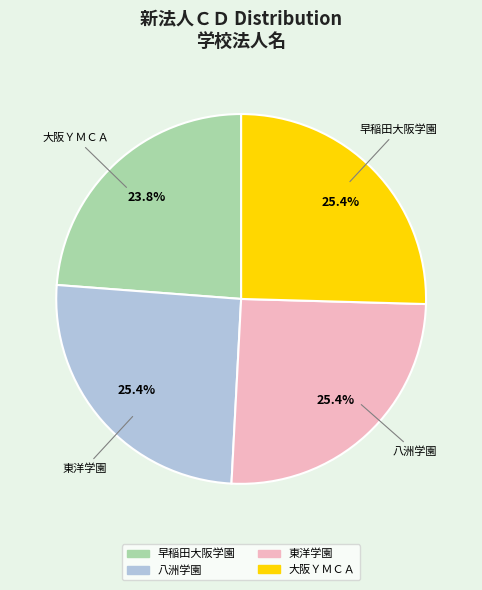

Is the sum of 早稲田大阪学園 and 東洋学園 greater than half?

No